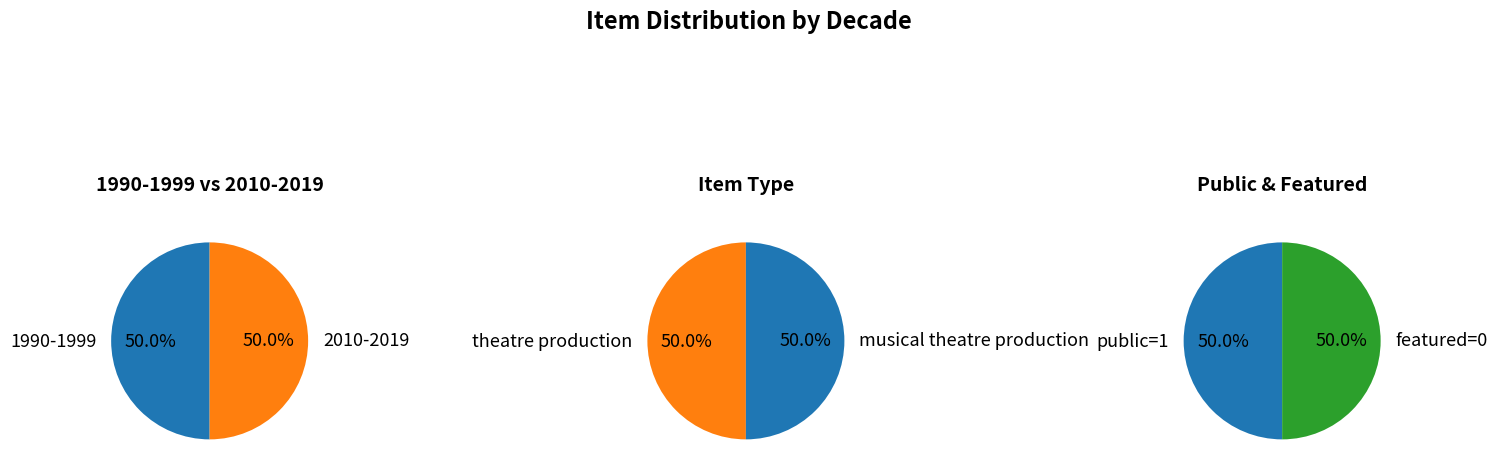

Which series has the largest range (max minus min)?

public